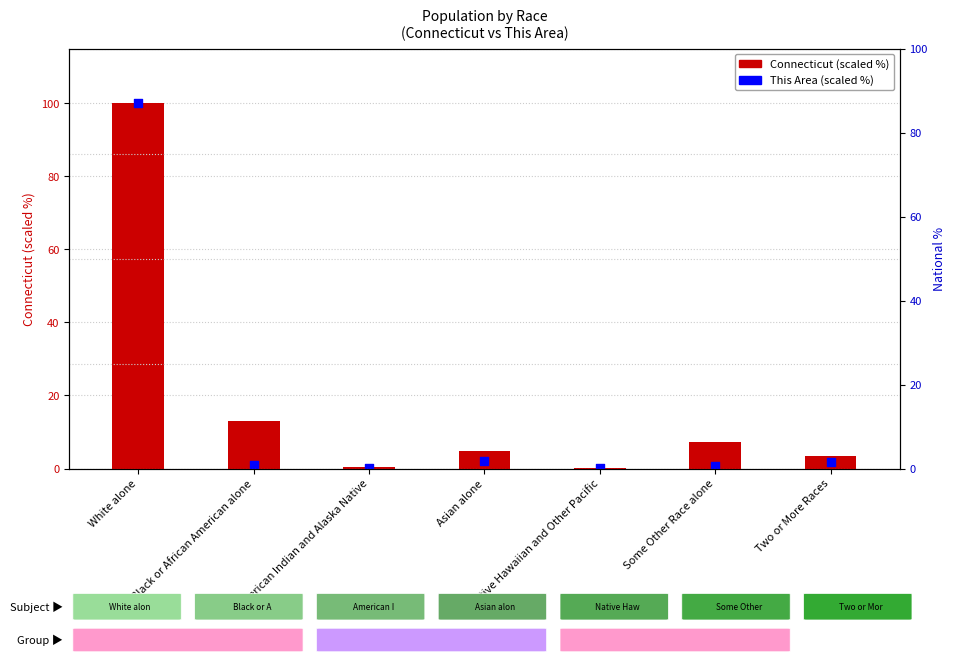

Which series reaches the minimum Y coordinate?

This Area (scaled %)